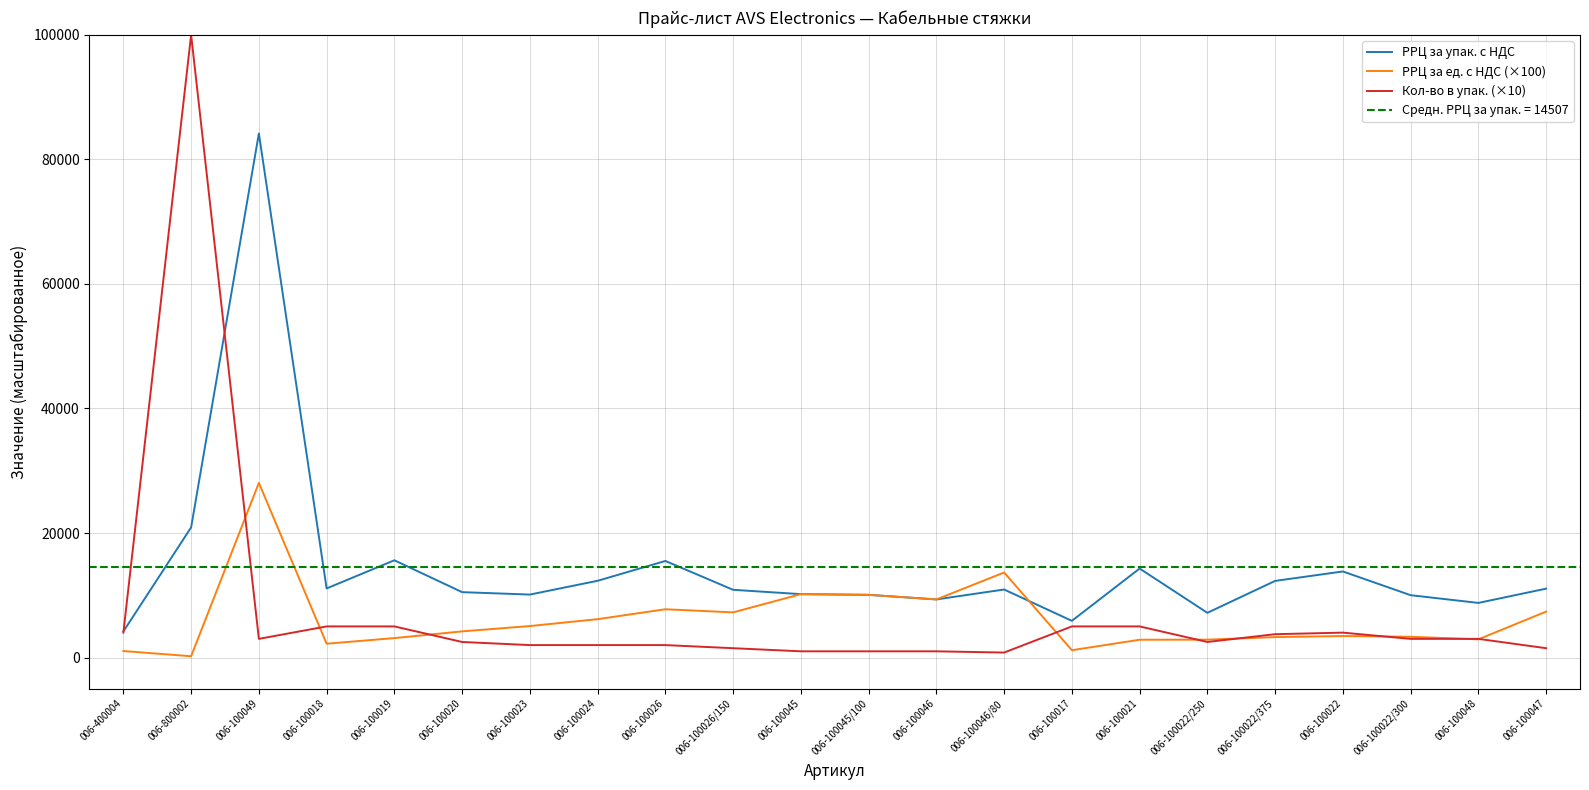

Is it true that РРЦ за ед. с НДС (×100) equals 1068.3 at 006-100022/375?

False